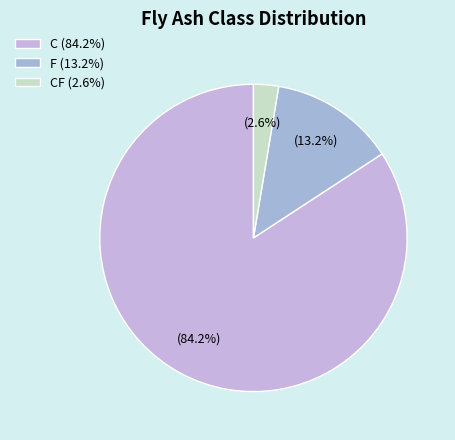

Does any single category account for the majority?

Yes